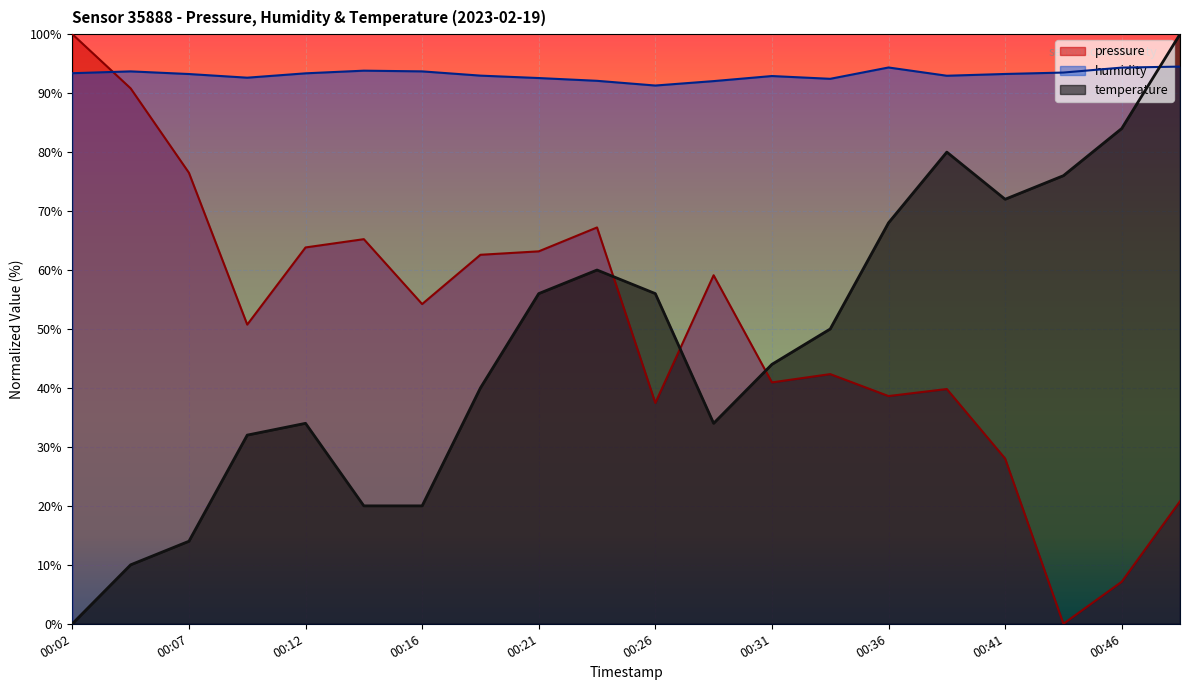

What value does the humidity series have at 00:26?

91.3